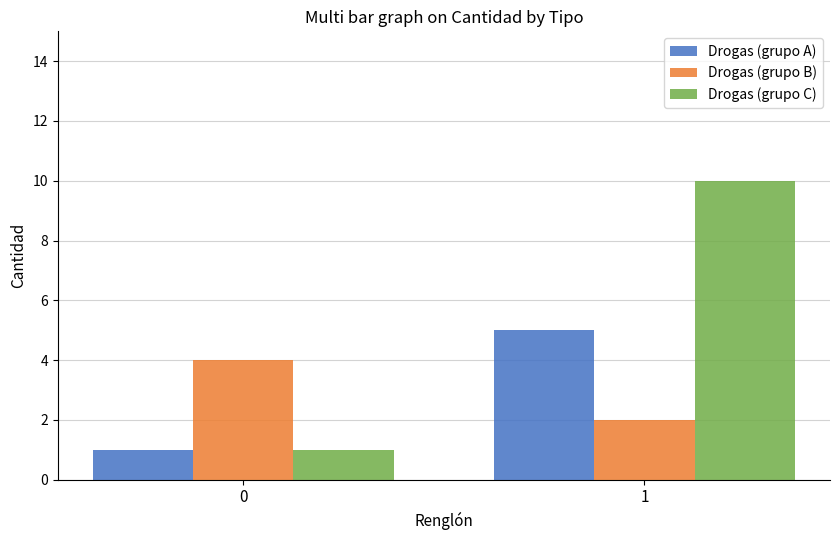

What are all the series names shown in the legend?

Drogas (grupo A), Drogas (grupo B), Drogas (grupo C)